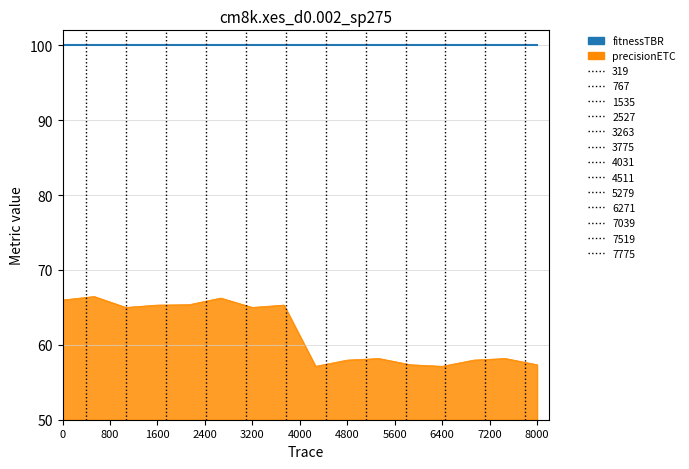

True or false: fitnessTBR and precisionETC intersect in this chart.

False